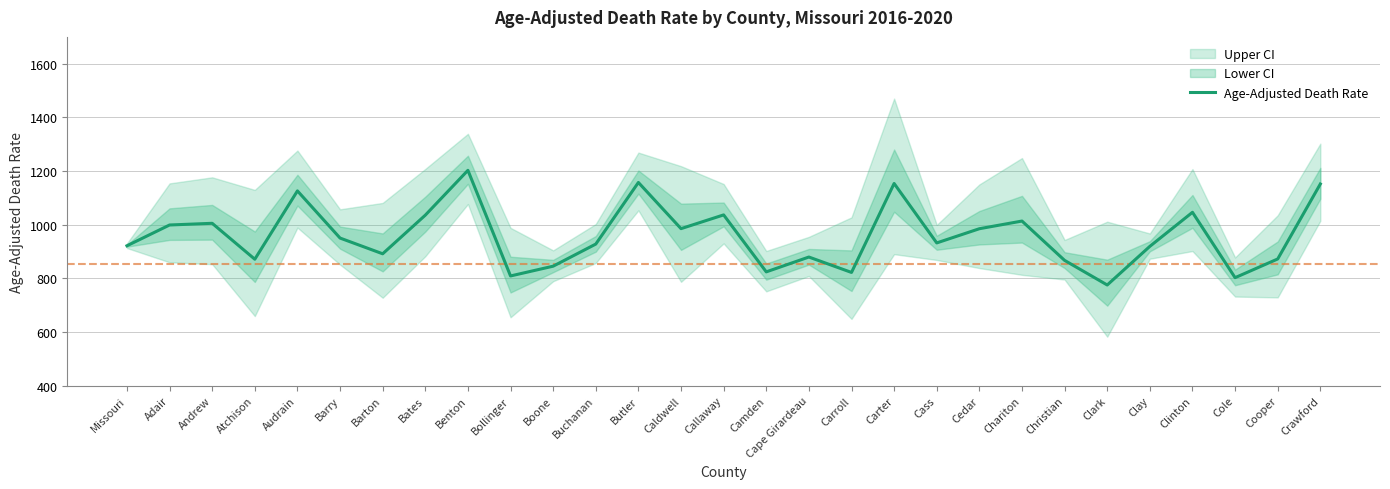

Between Camden and Callaway, which is larger?

Callaway